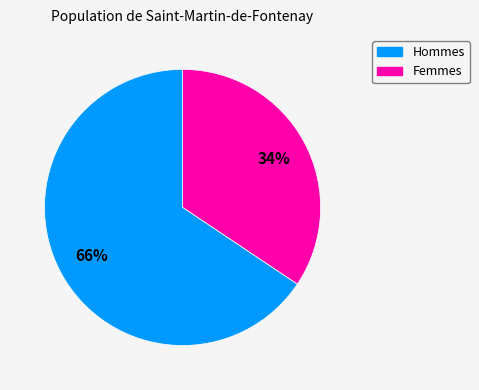

To the nearest percent, what is the average slice percentage?

50%